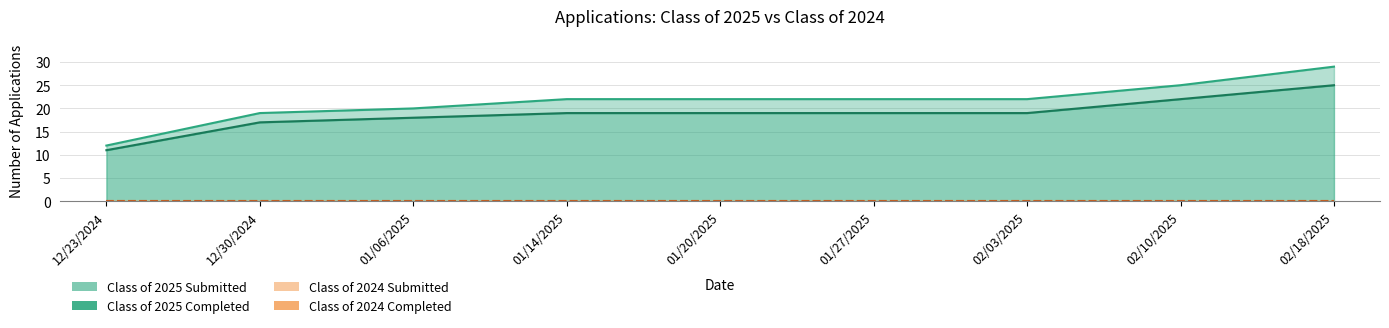

Which series has the largest range (max minus min)?

Class of 2025 Submitted